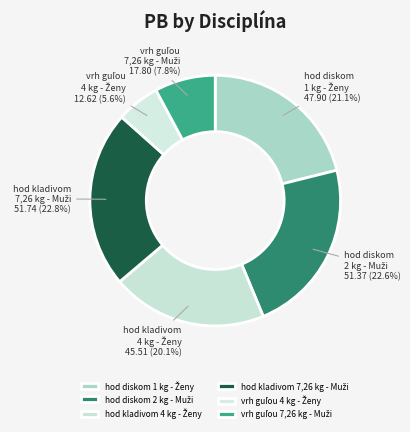

Is there a majority slice in this chart?

No